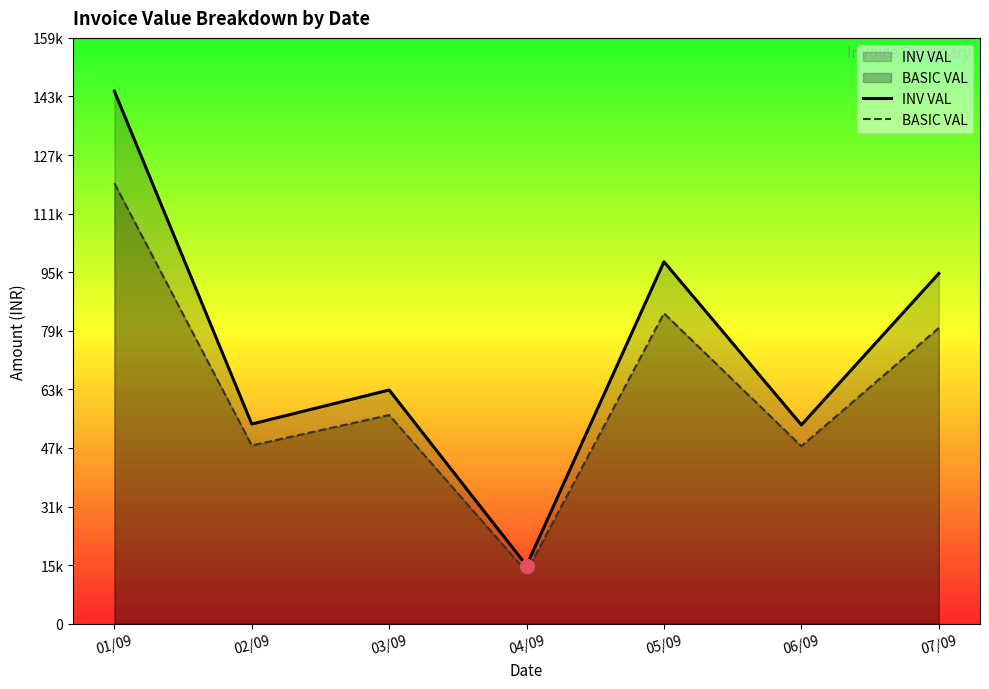

How many interior local valleys does the INV VAL series have?

3